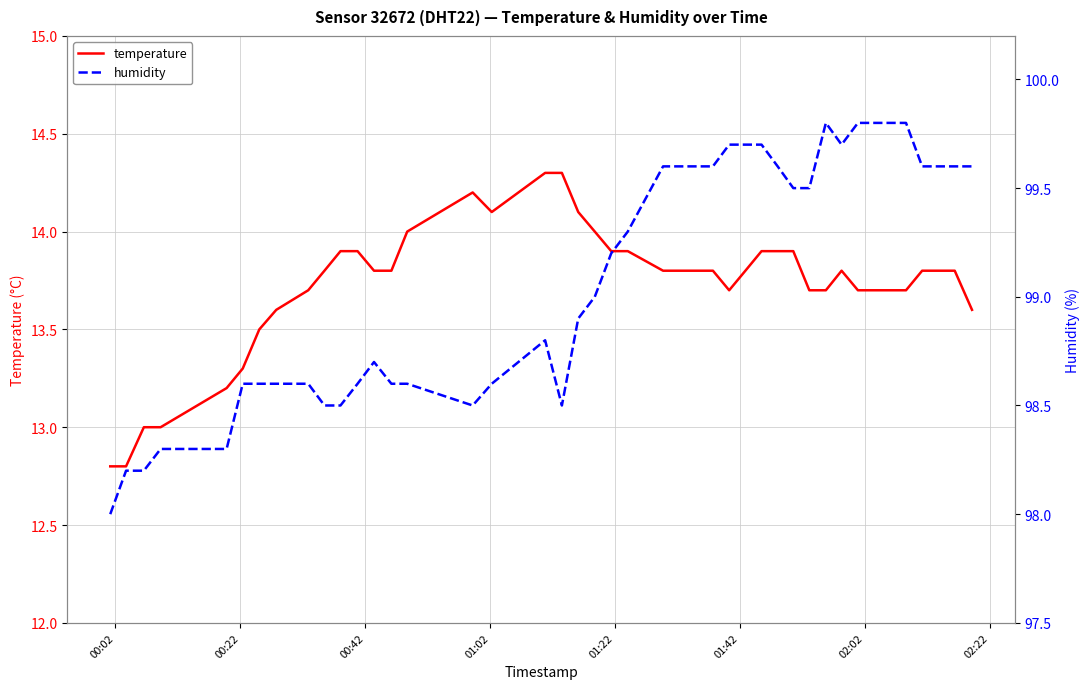

What is the maximum value for temperature?

14.3